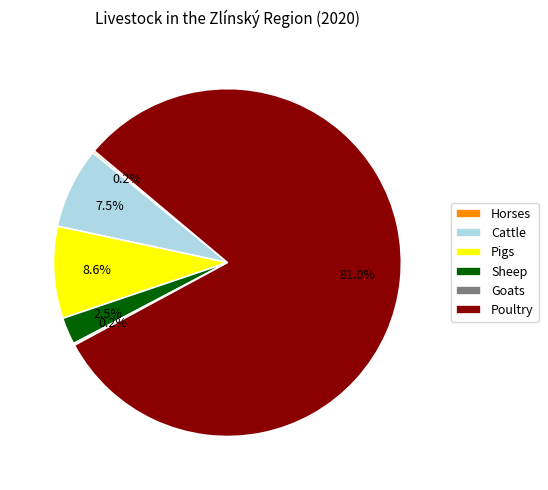

Which has a higher value, Poultry or Cattle?

Poultry